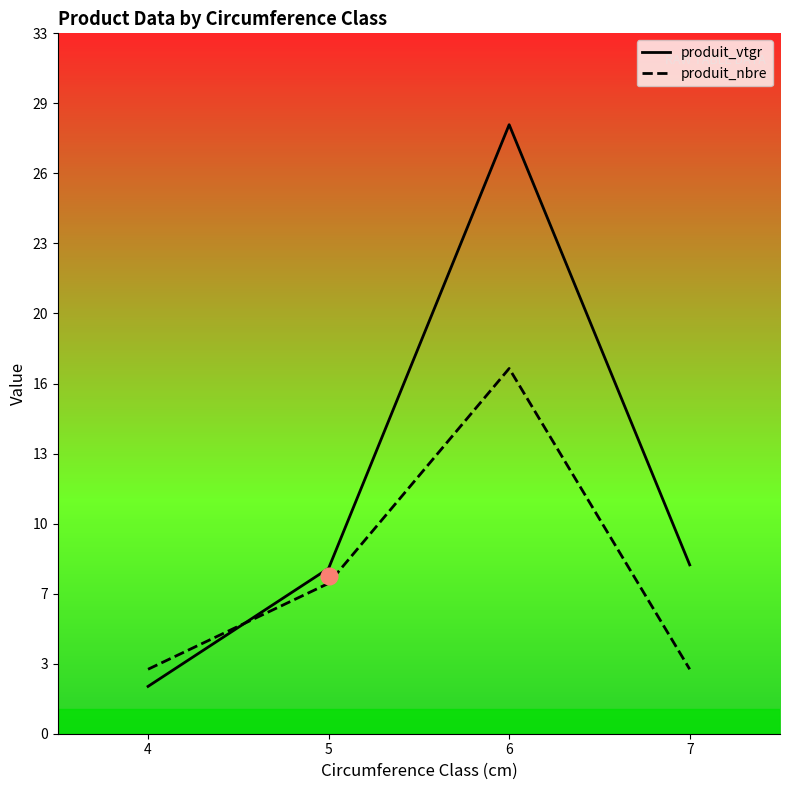

Between 4 and 7, which series saw the biggest shift?

produit_vtgr